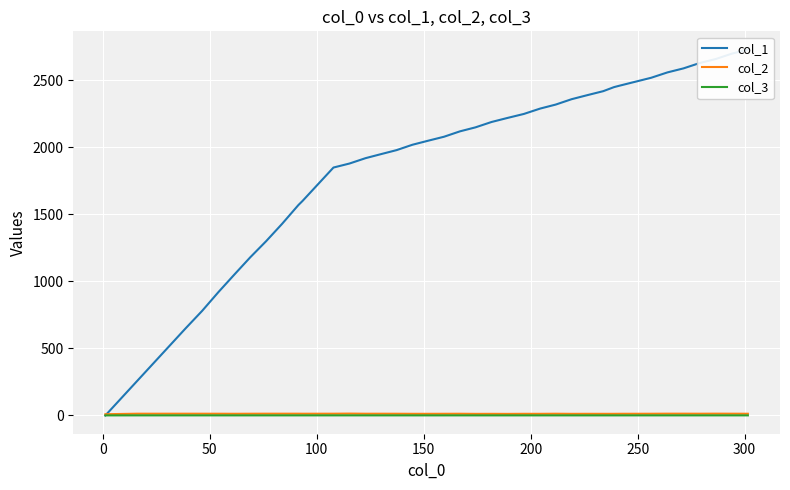

Rank the series by their maximum value, from lowest to highest.

col_3, col_2, col_1